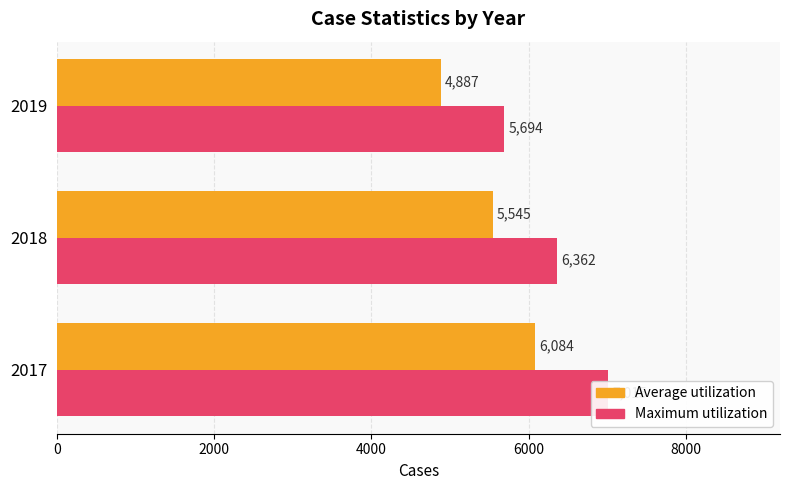

What is the sum of all Maximum utilization values?

19071